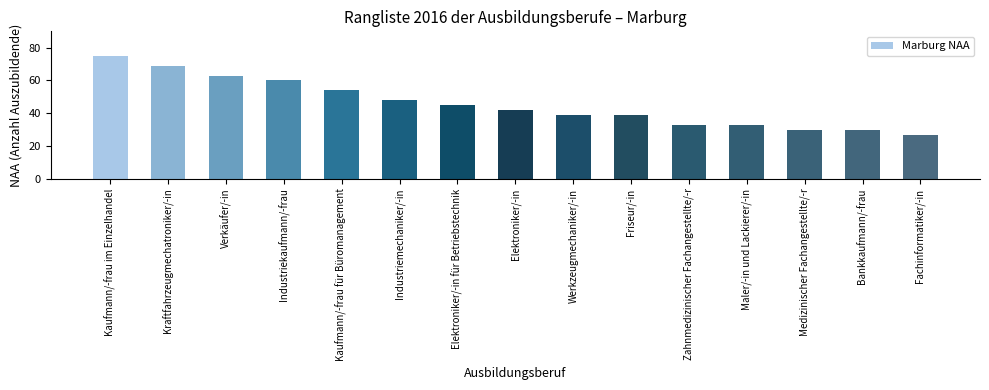

At which category does the chart reach its peak across all series?

Kaufmann/-frau im Einzelhandel